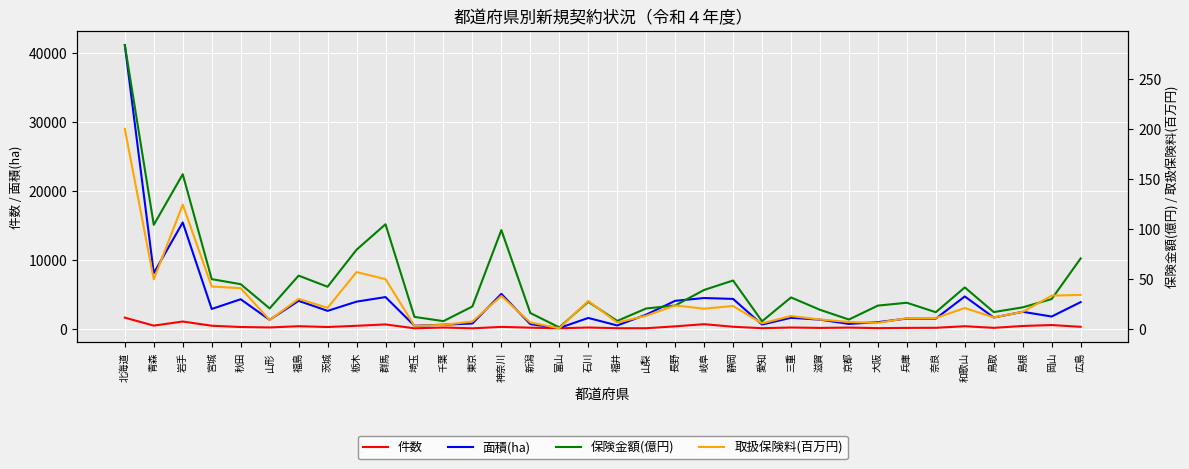

In 面積(ha), how many points are lower than both neighbors (excluding endpoints)?

12